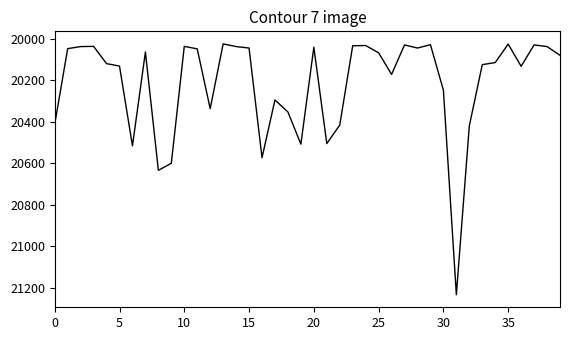

What is the maximum value shown in the chart?

21233